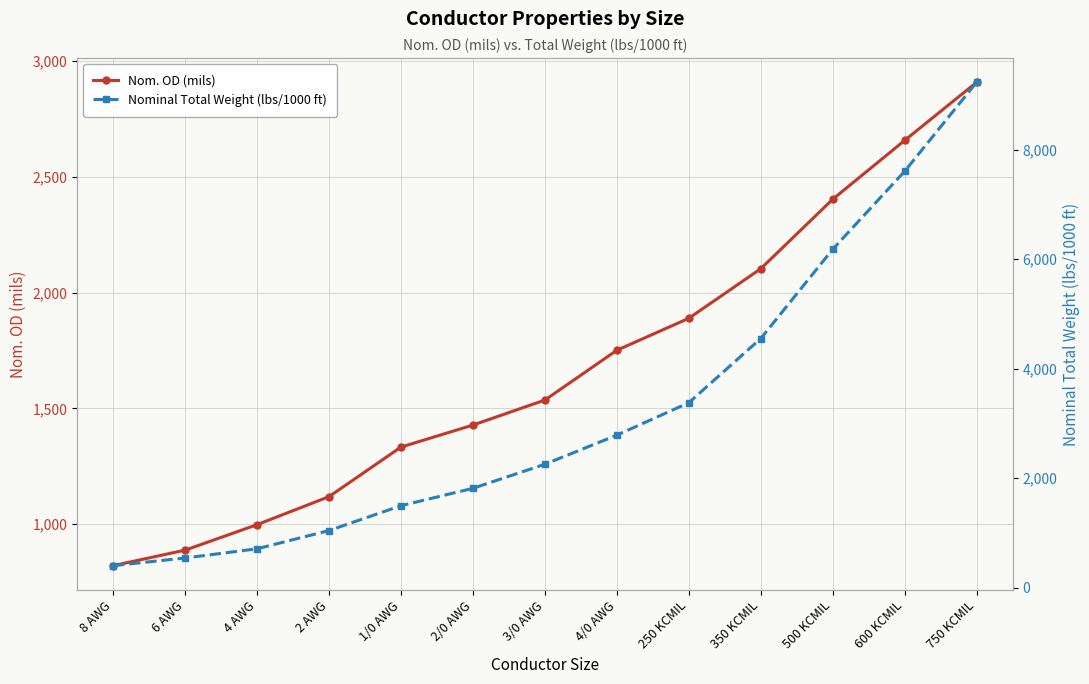

Rank the series by their maximum value, from lowest to highest.

Nom. OD (mils), Nominal Total Weight (lbs/1000 ft)